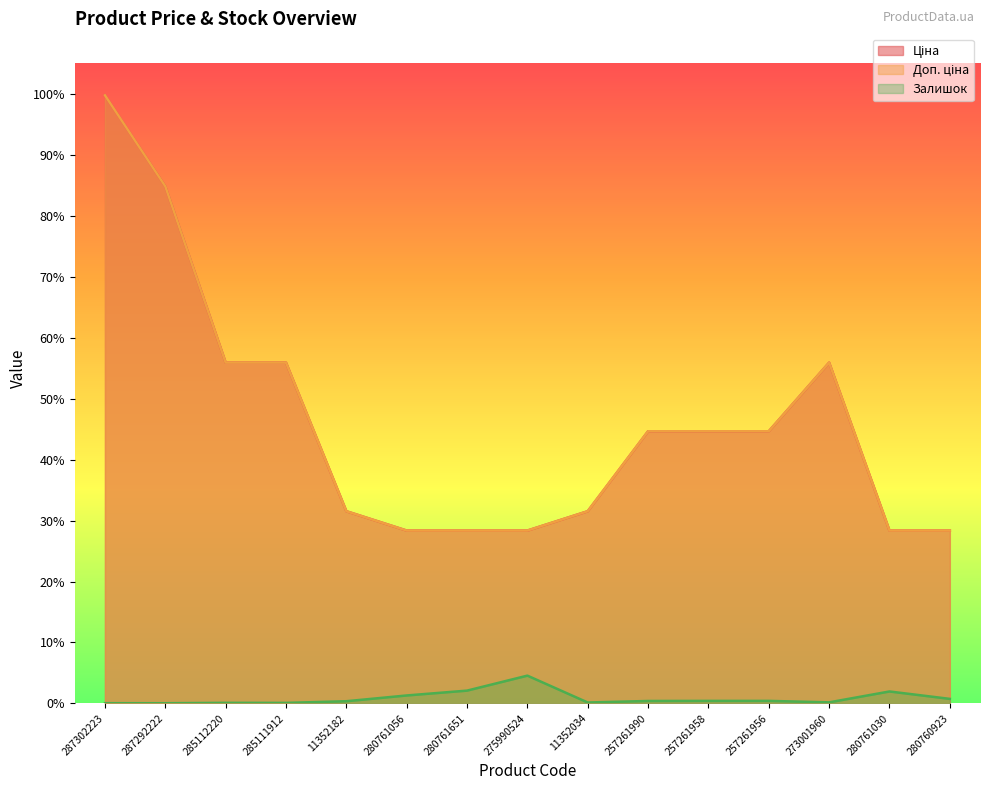

The Доп. ціна series shows 1573.5 at 11352034. True or false?

False